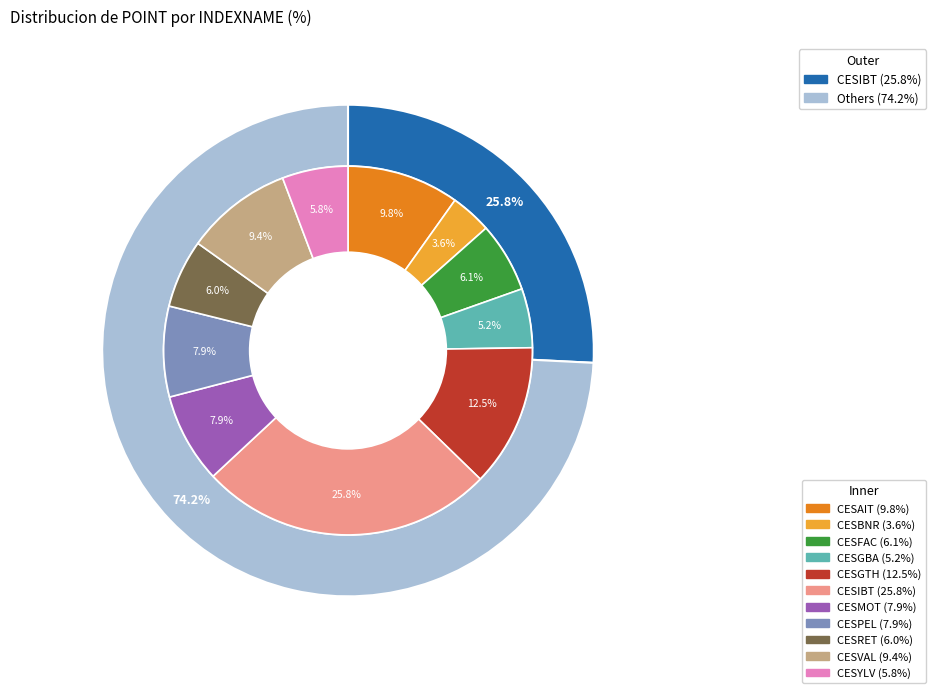

Which category has the smallest portion of the pie?

CESBNR